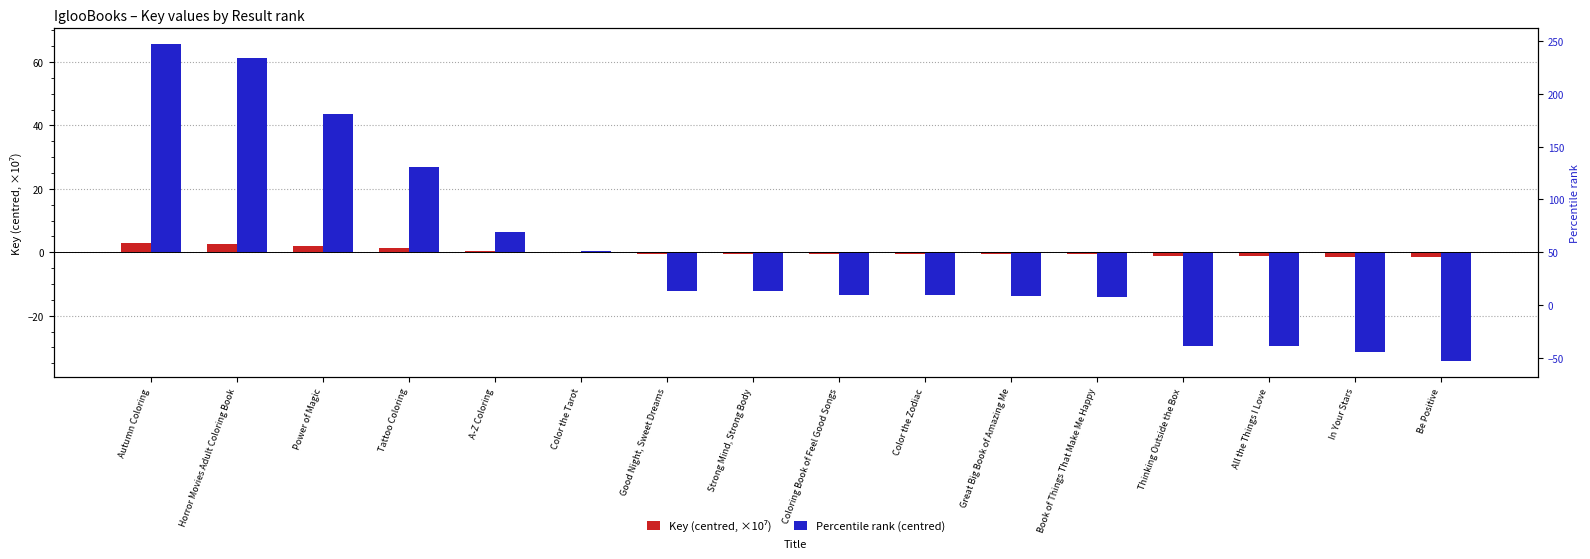

What is the lowest value of the Percentile rank (centred) series?

-34.4